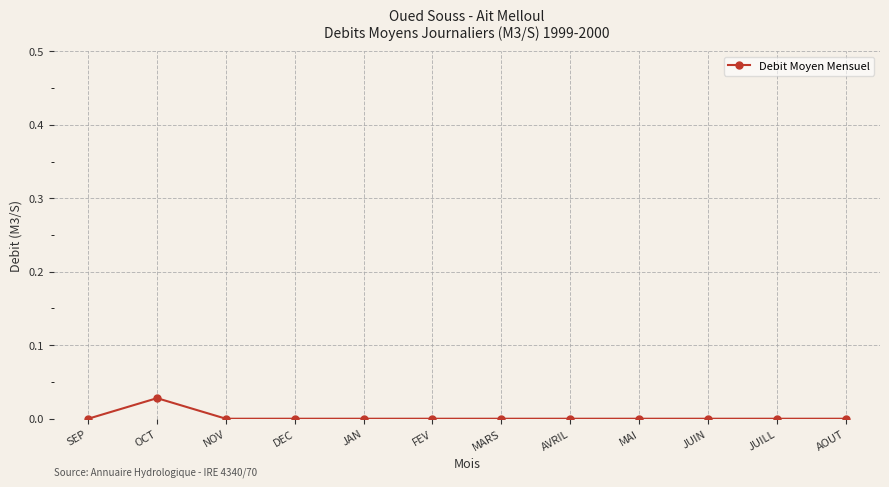

At which category does the data reach its first local peak?

OCT